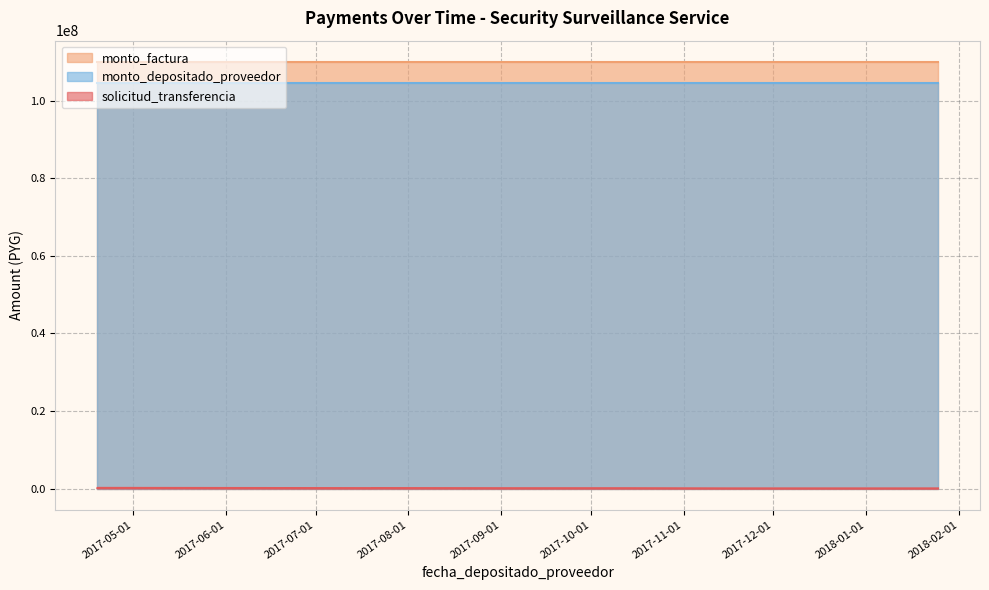

What is the smallest value displayed?

32365